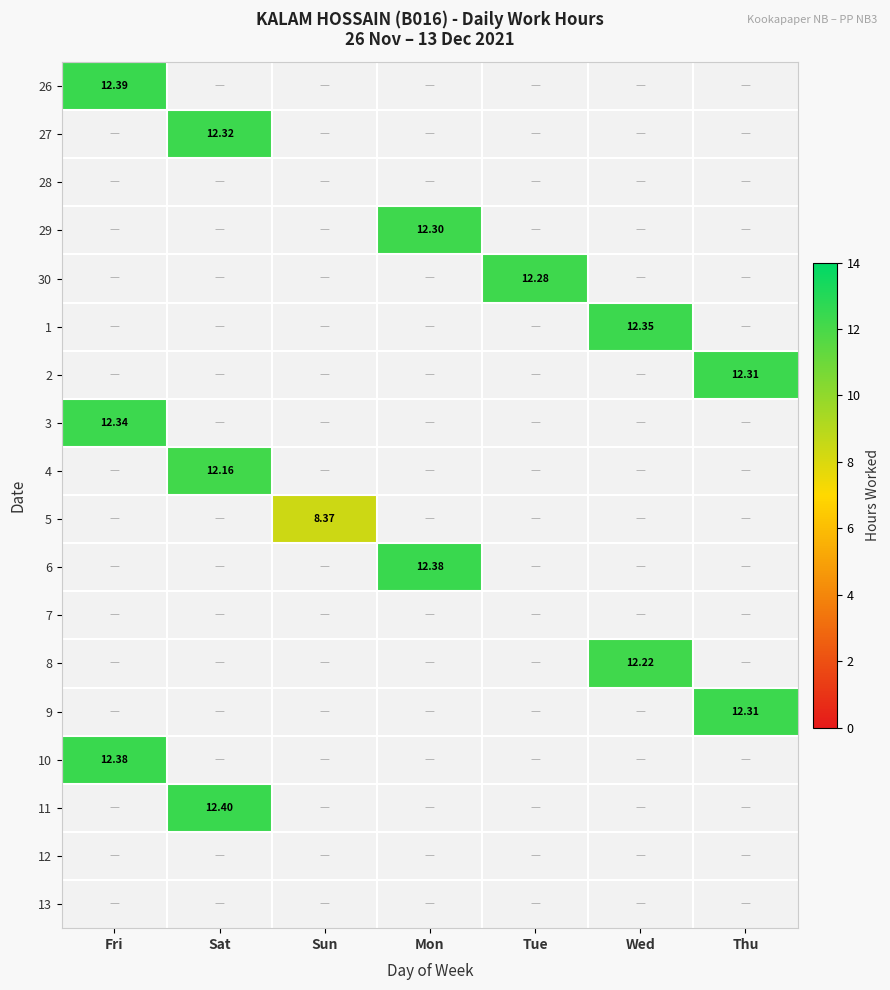

Is the value of 4 at Sat greater than the value of 28 at Wed?

No